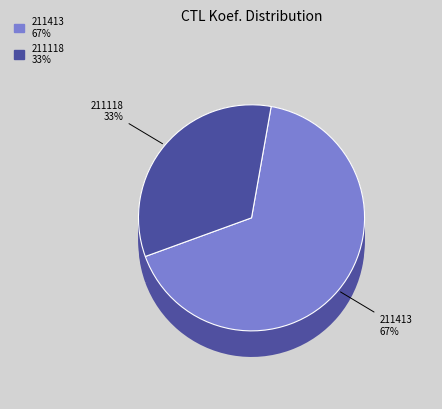

To the nearest percent, what is the average slice percentage?

50%